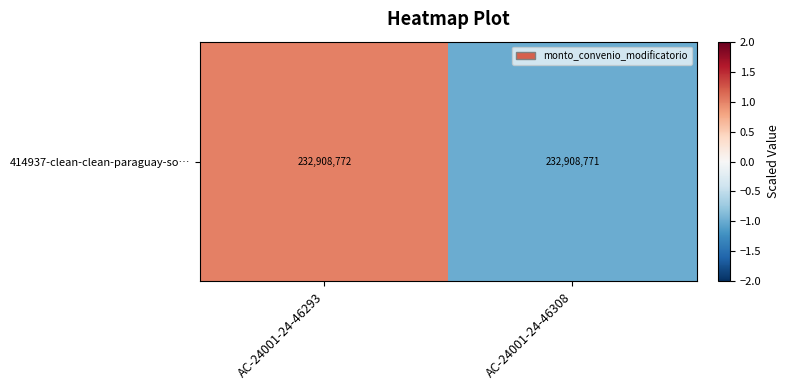

Between AC-24001-24-46308 and AC-24001-24-46293, which is larger?

AC-24001-24-46293